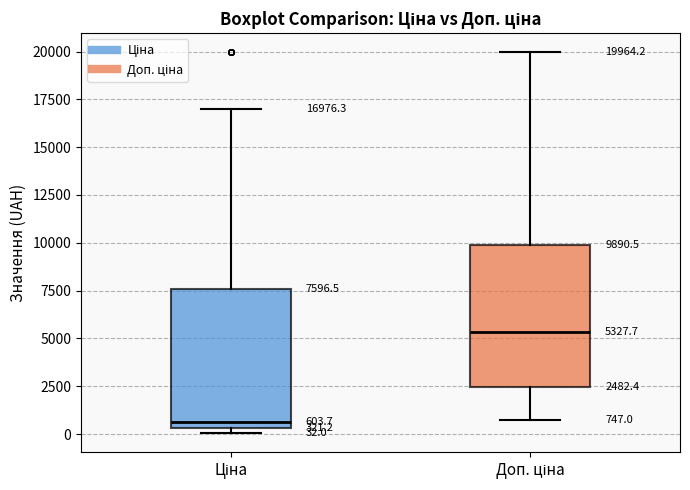

Which box has the lowest median line?

Ціна